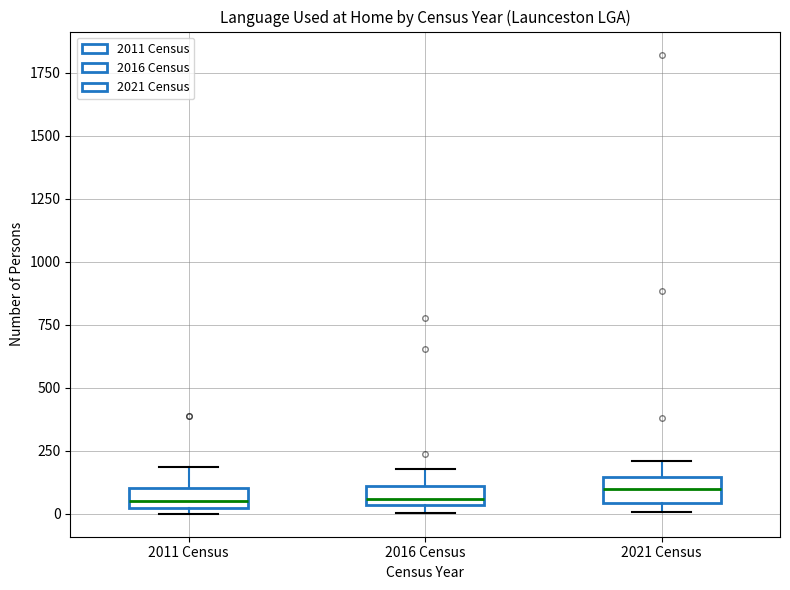

Reading left to right, read every box against the y-axis: the position of its median line, the range the box covers, and the ends of its whiskers. The values are not printed on the chart, so give them approximately, as read against the axis.

2011 Census: median 50, box 0 to 100, whiskers 0 (just below the box's lower edge) to 200
2016 Census: median 50 (just above the box's lower edge), box 50 to 100, whiskers 0 to 200
2021 Census: median 100, box 50 to 150, whiskers 0 to 200